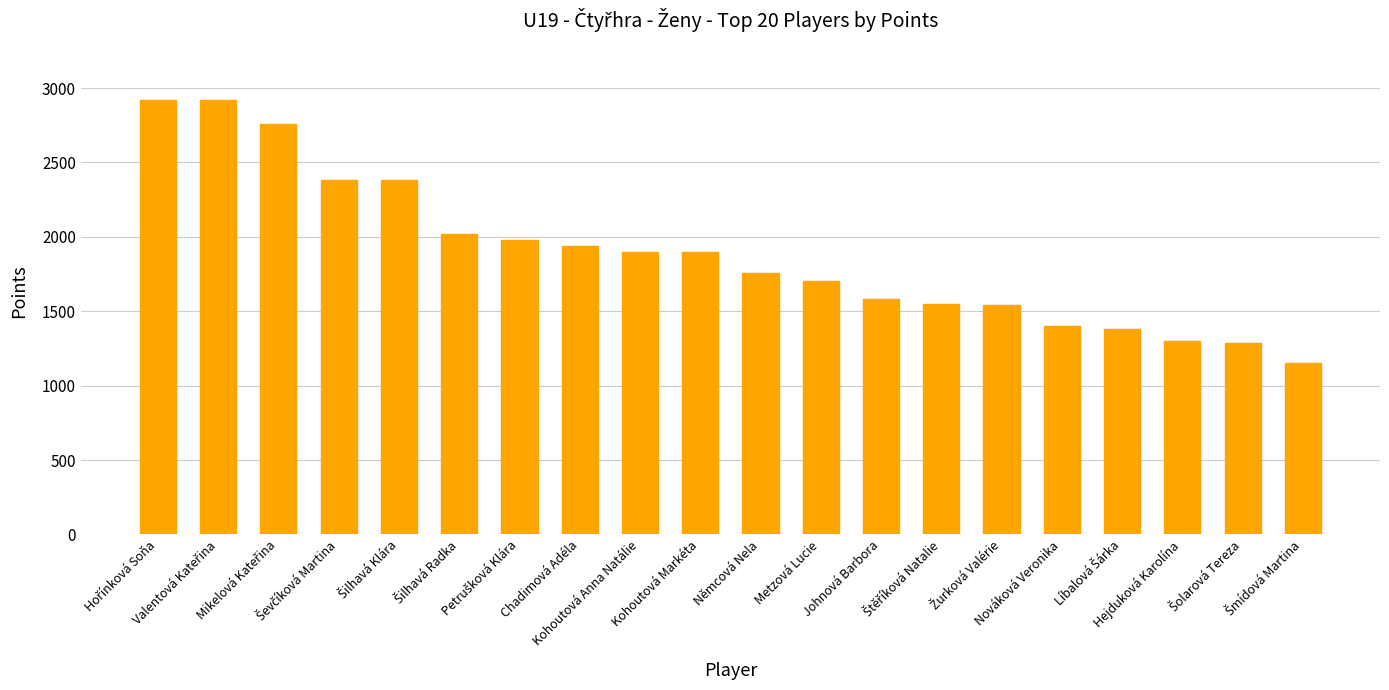

What is the greatest value displayed?

2920